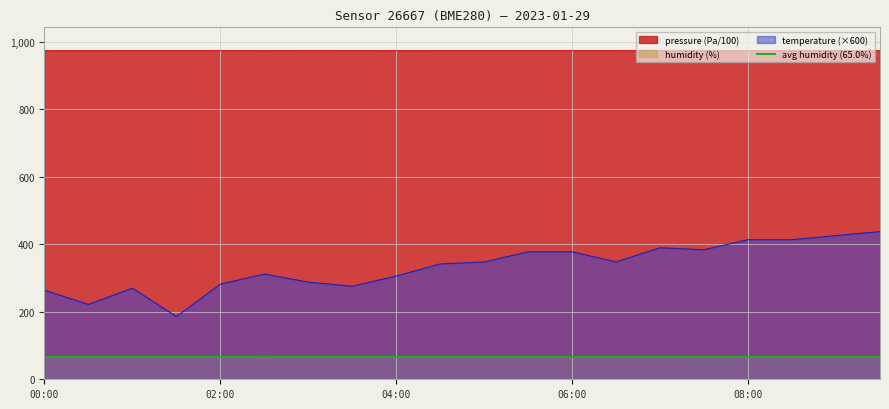

Reading left to right, extract all data points from this chart.

pressure: 00:00=975.2	00:30=975.2	01:00=975.3	01:30=975.3	02:00=975.3	02:30=975.3	03:00=975.4	03:30=975.3	04:00=975.2	04:30=975.3	05:00=975.3	05:30=975.3	06:00=975.3	06:30=975.3	07:00=975.4	07:30=975.3	08:00=975.3	08:30=975.2	09:00=975.2	09:30=975.2
humidity: 00:00=64.7	00:30=64.9	01:00=64.6	01:30=65.4	02:00=64.7	02:30=64.4	03:00=64.8	03:30=65.2	04:00=64.7	04:30=64.9	05:00=64.9	05:30=64.8	06:00=64.5	06:30=65.2	07:00=65.2	07:30=65.5	08:00=65.2	08:30=65.5	09:00=65.4	09:30=65.5
temperature: 00:00=264.0	00:30=222.0	01:00=270.0	01:30=186.0	02:00=282.0	02:30=312.0	03:00=288.0	03:30=276.0	04:00=306.0	04:30=342.0	05:00=348.0	05:30=378.0	06:00=378.0	06:30=348.0	07:00=390.0	07:30=384.0	08:00=414.0	08:30=414.0	09:00=426.0	09:30=438.0